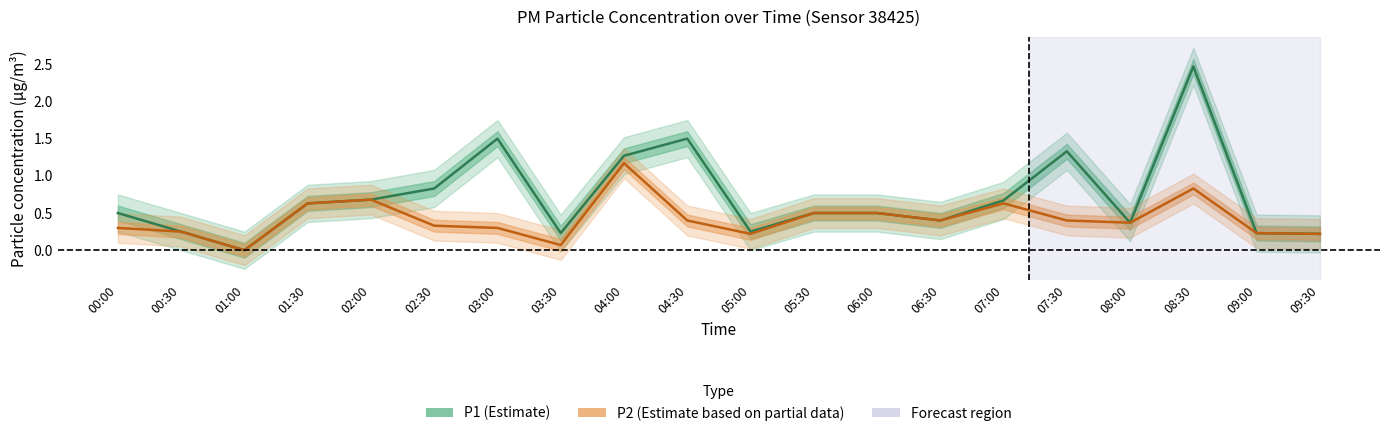

Where is P2 (Estimate based on partial data) nearest to the value 0?

01:00